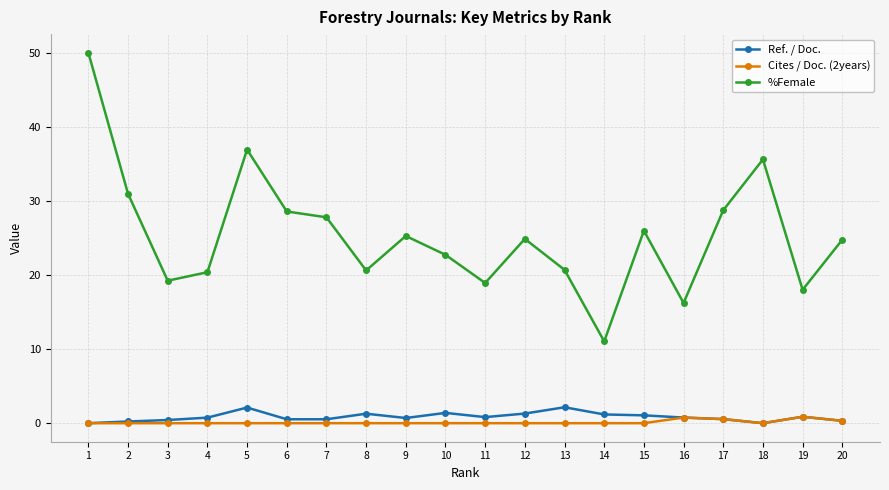

Which series has the largest total across all categories?

%Female